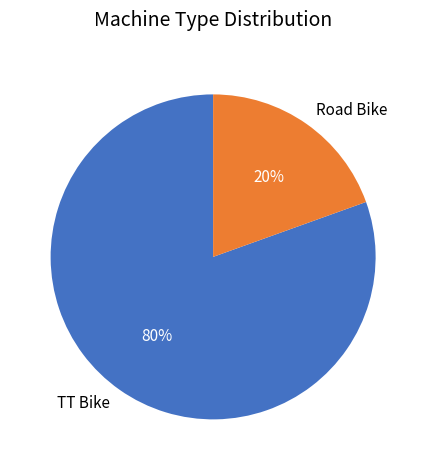

Which category accounts for the majority?

TT Bike